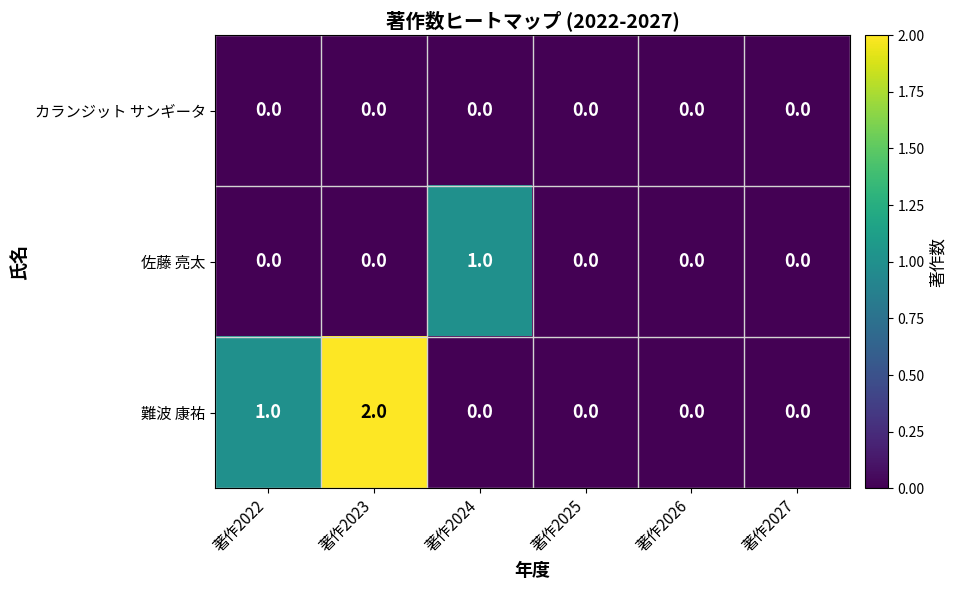

Between 著作2023 and 著作2027, which series saw the biggest shift?

難波 康祐